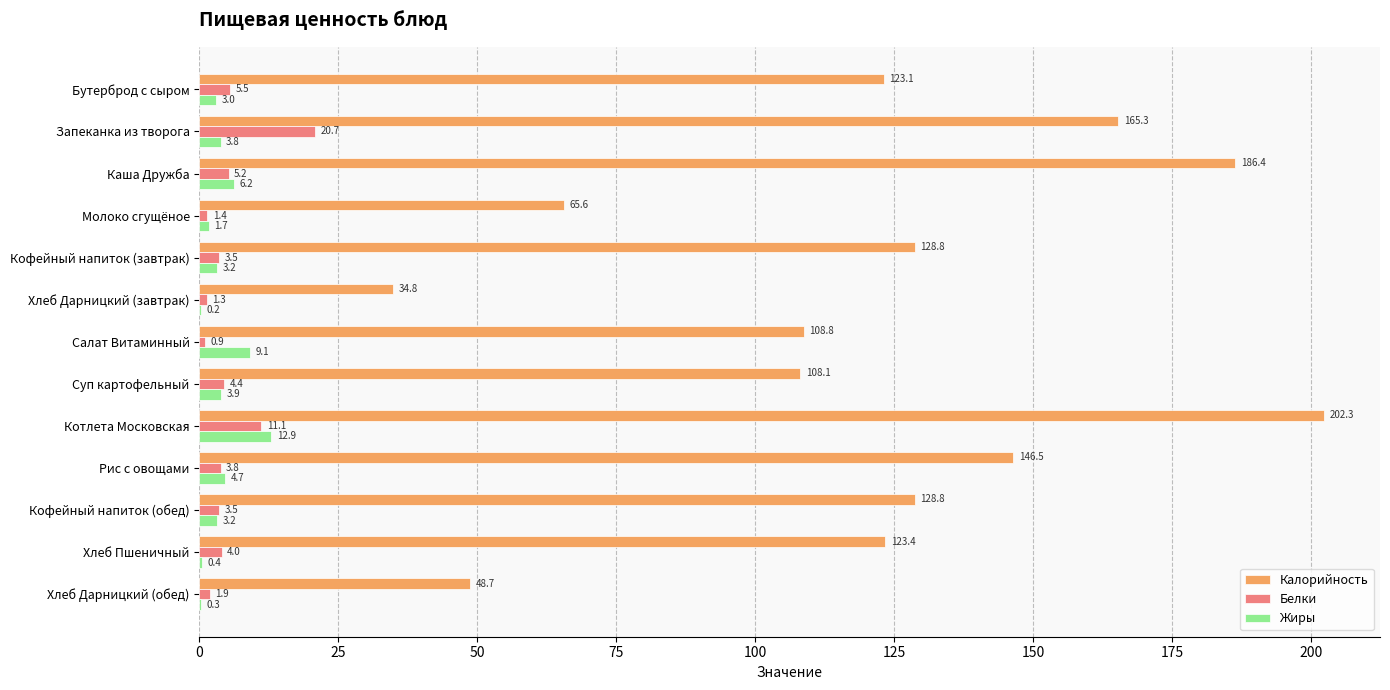

Is it true that Калорийность equals 58.0 at Хлеб Дарницкий (завтрак)?

False